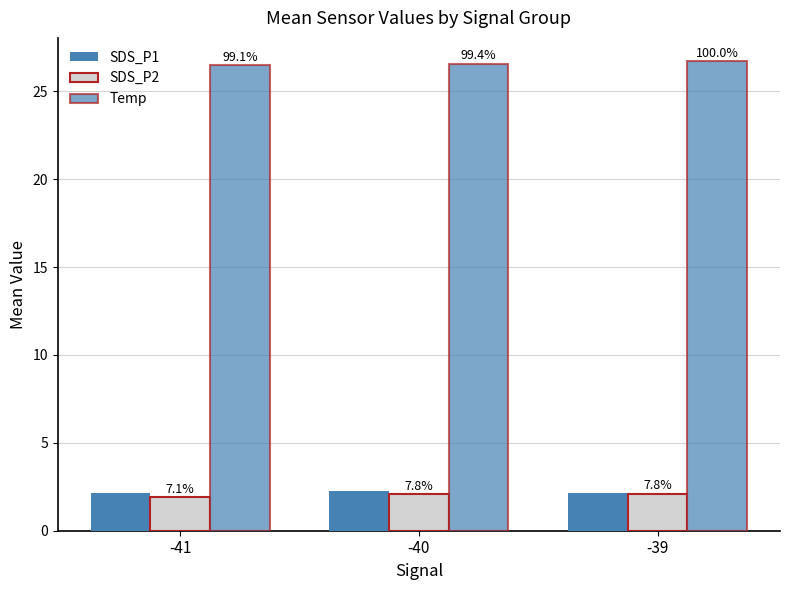

What is the maximum value for SDS_P1?

2.3